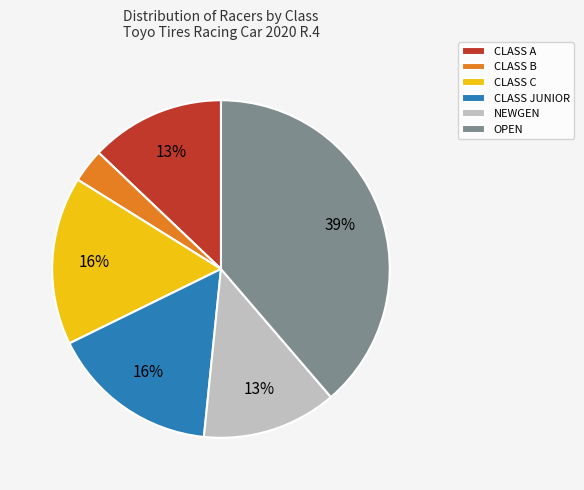

What percentage is the NEWGEN slice, to the nearest percent?

13%